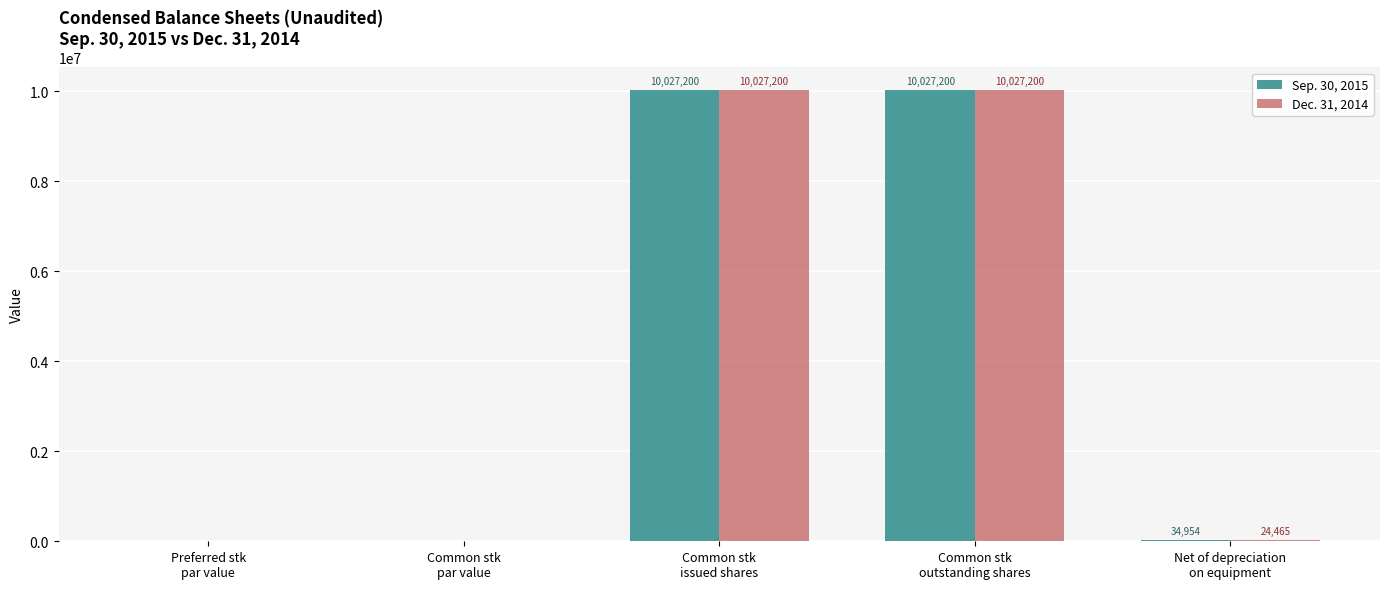

Which series has the largest total across all categories?

Sep. 30, 2015